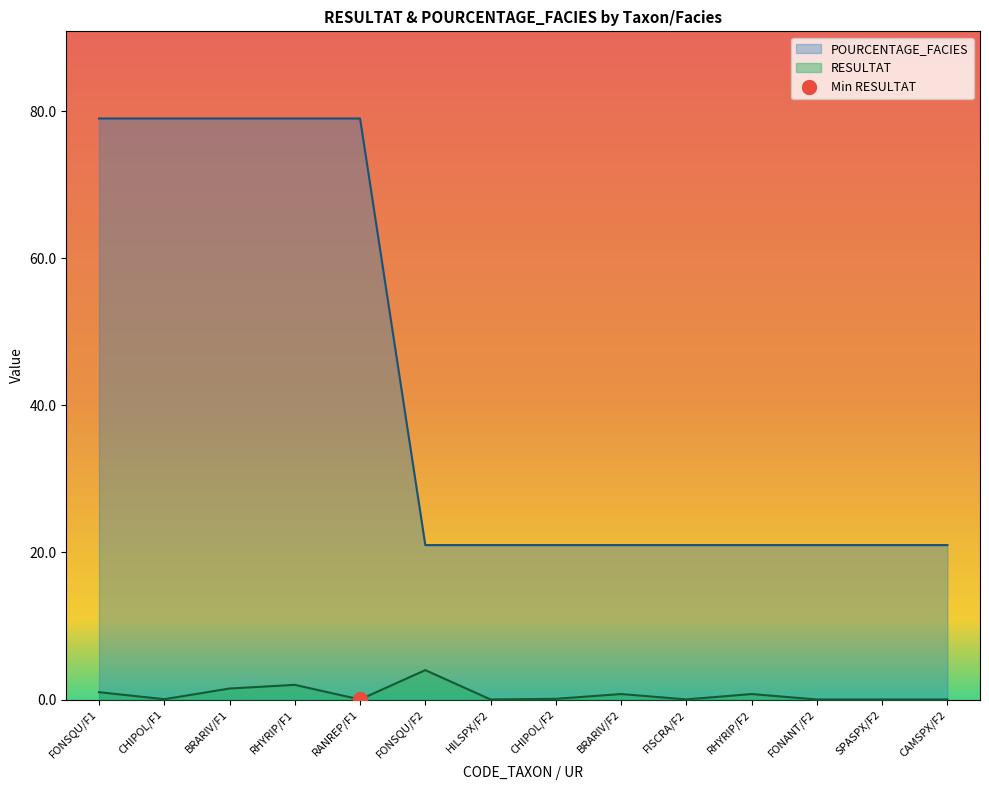

Reading left to right, what are all the values shown in this chart?

RESULTAT: 1.0	0.1	1.5	2.0	0.0	4.0	0.0	0.1	0.8	0.0	0.8	0.0	0.0	0.0
POURCENTAGE_FACIES: 79.0	79.0	79.0	79.0	79.0	21.0	21.0	21.0	21.0	21.0	21.0	21.0	21.0	21.0